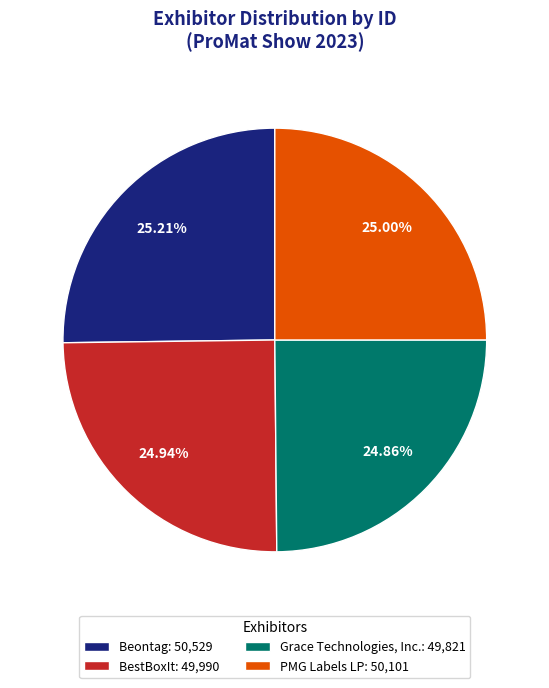

How much of the chart is everything except Beontag?

74.8%